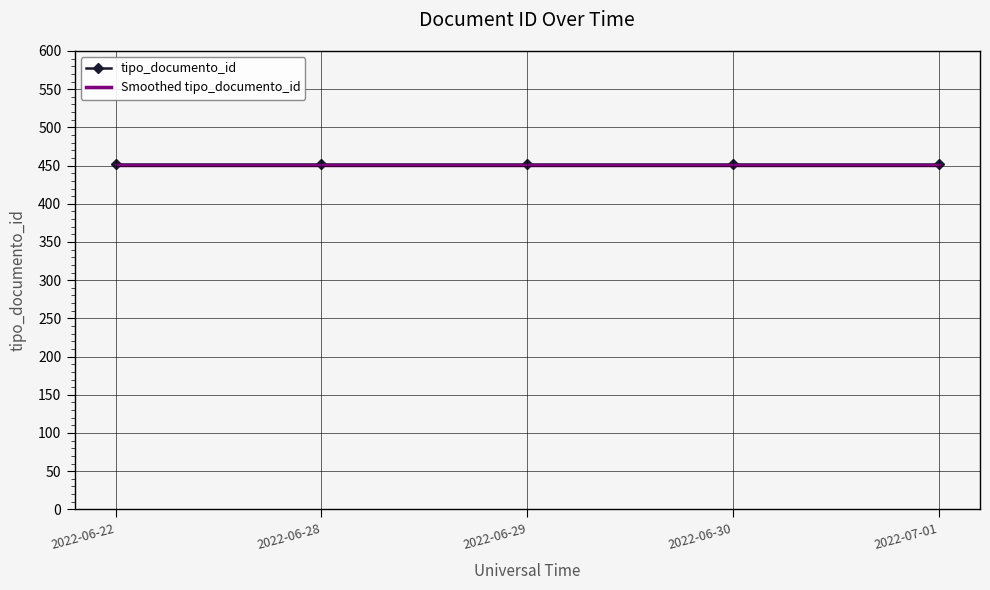

Is it true that Smoothed tipo_documento_id equals 91 at 2022-06-30?

False